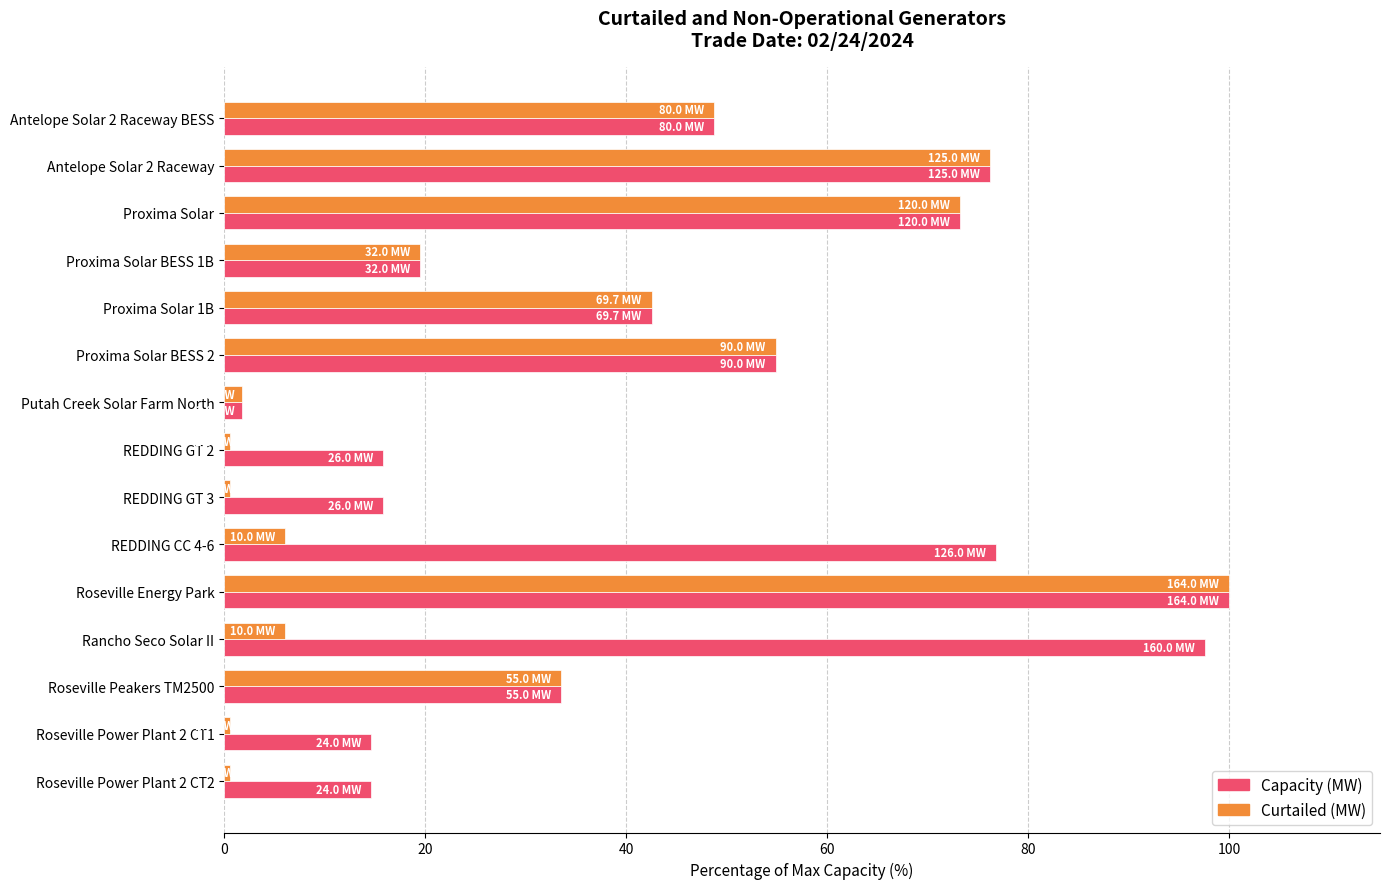

What is the lowest value of the Curtailed (MW) series?

0.6